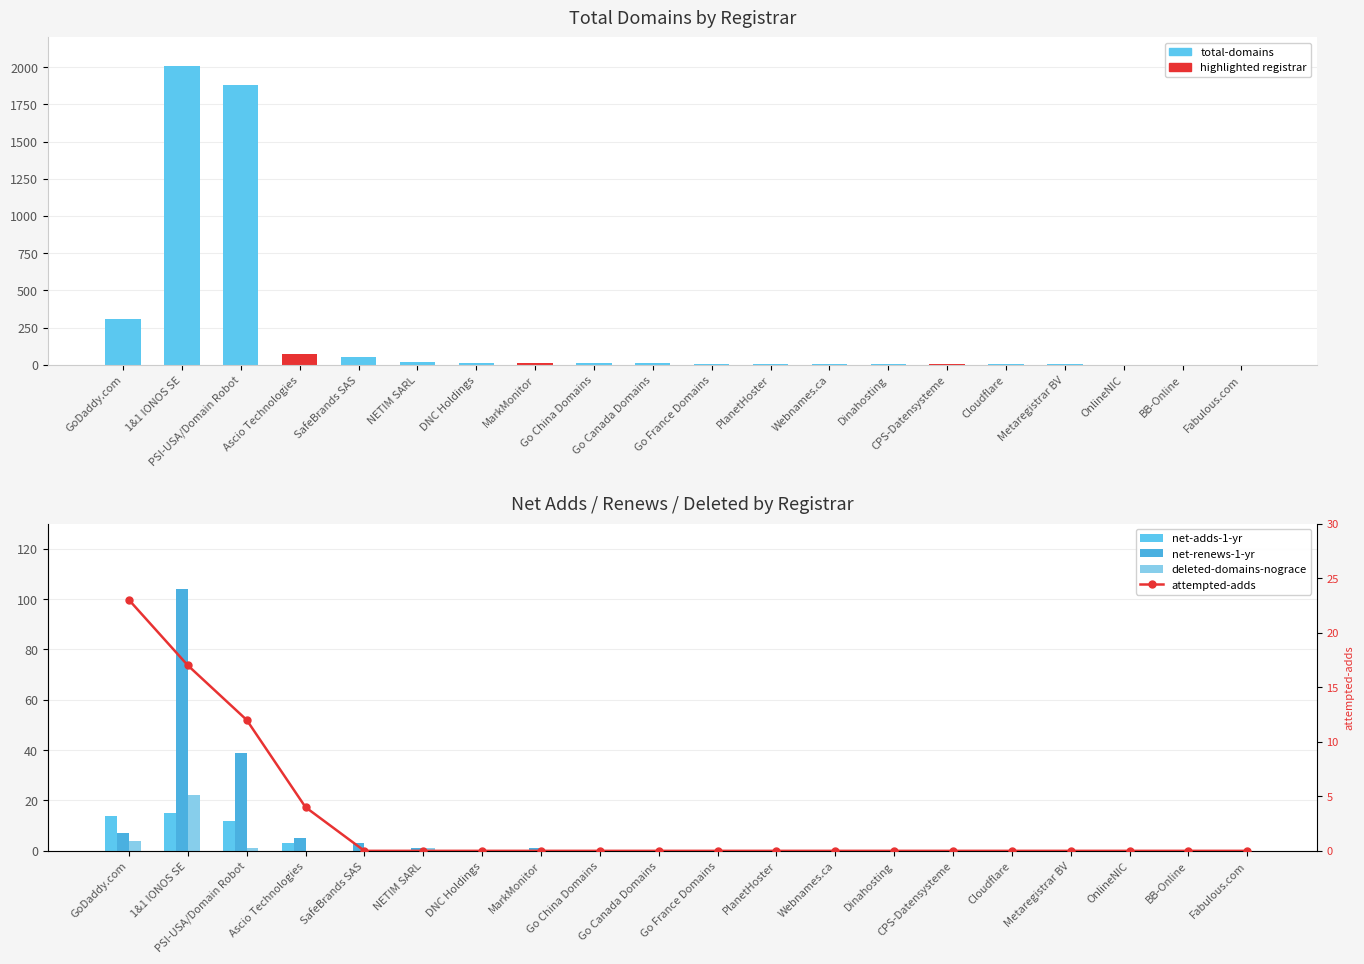

What is the label of the 1st bar from the left?

GoDaddy.com